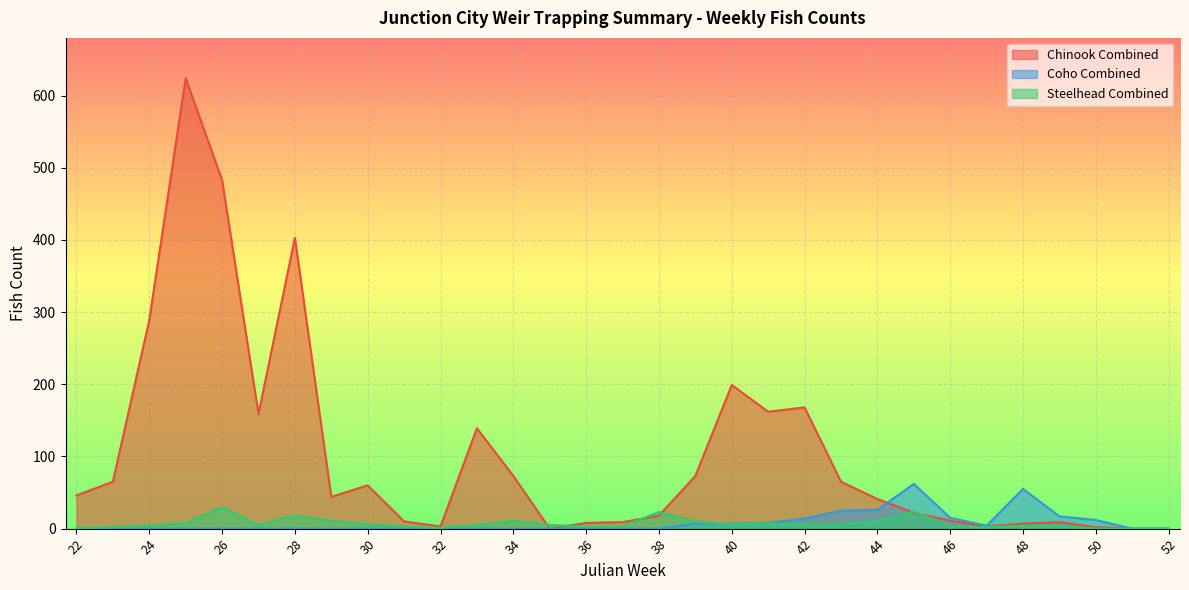

What is the sum of all Chinook Combined values?

3195